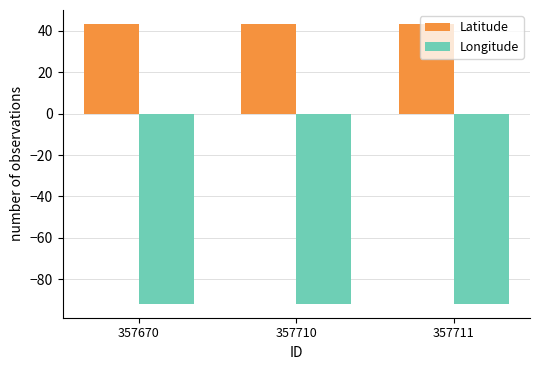

Which series has the largest total across all categories?

Latitude